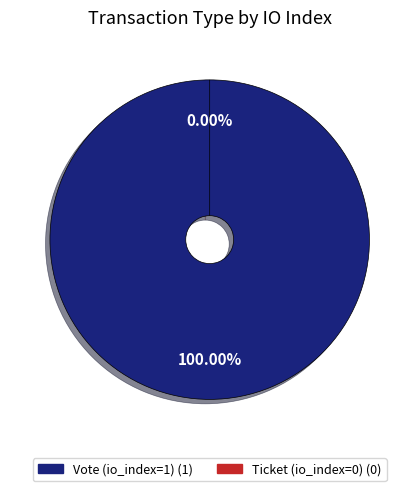

Which category has the biggest portion of the pie?

Vote (io_index=1)